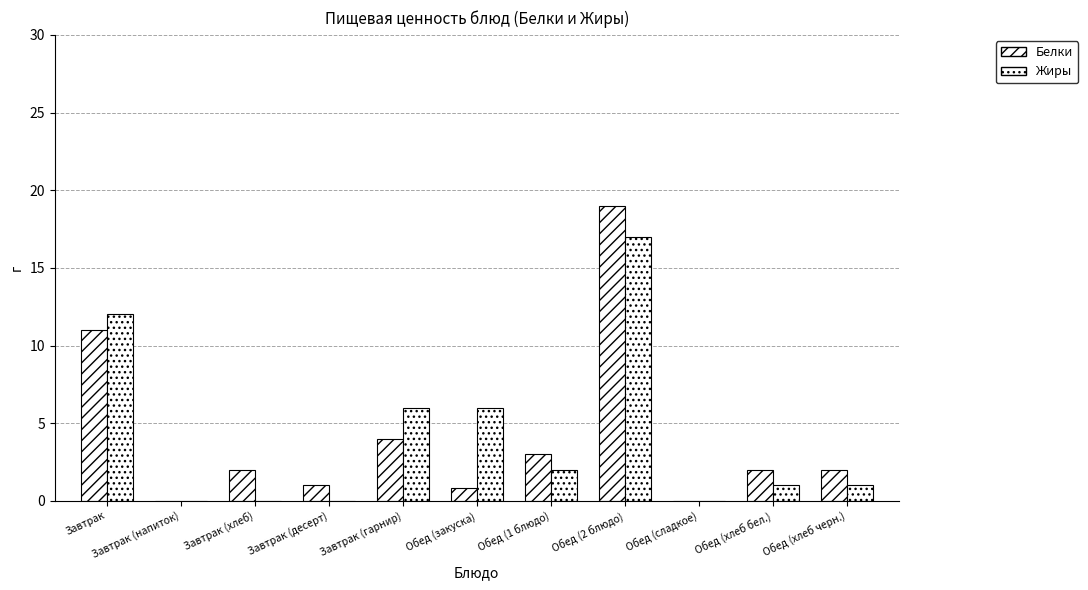

Are the bars horizontal?

No